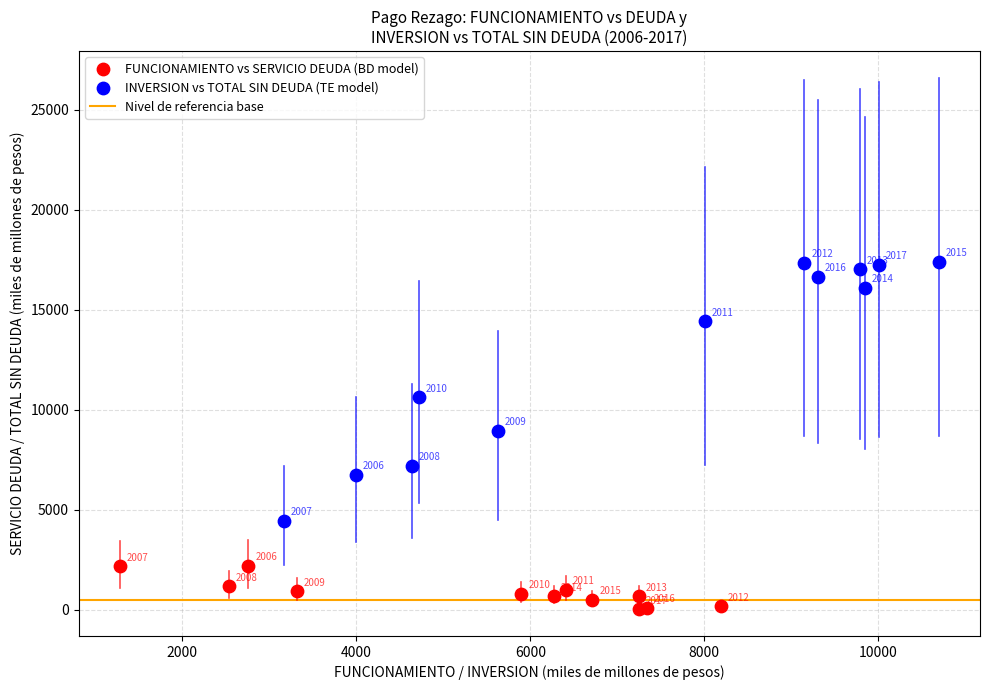

Which series has the largest Y range (max minus min)?

INVERSION vs TOTAL SIN DEUDA (TE model)